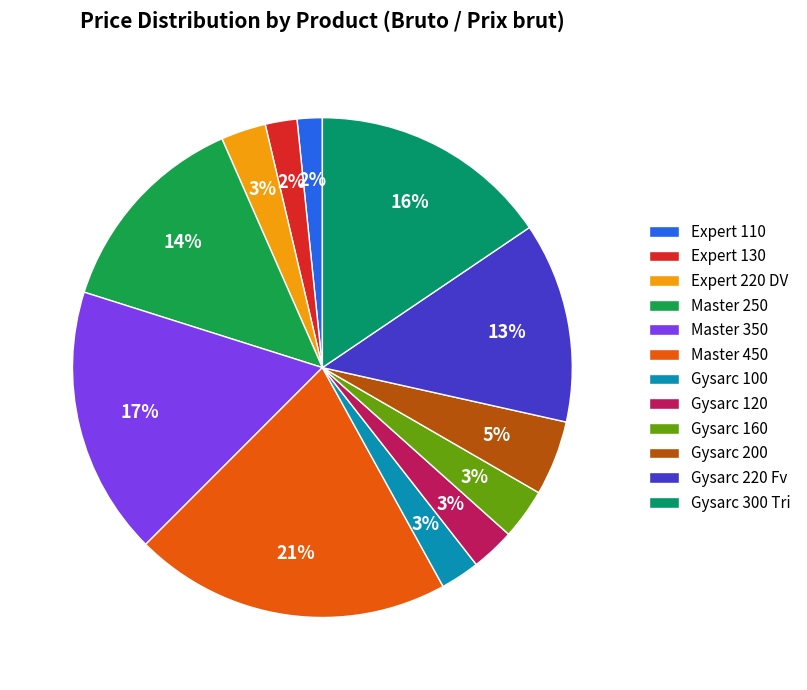

Which has a higher value, Gysarc 300 Tri or Gysarc 100?

Gysarc 300 Tri